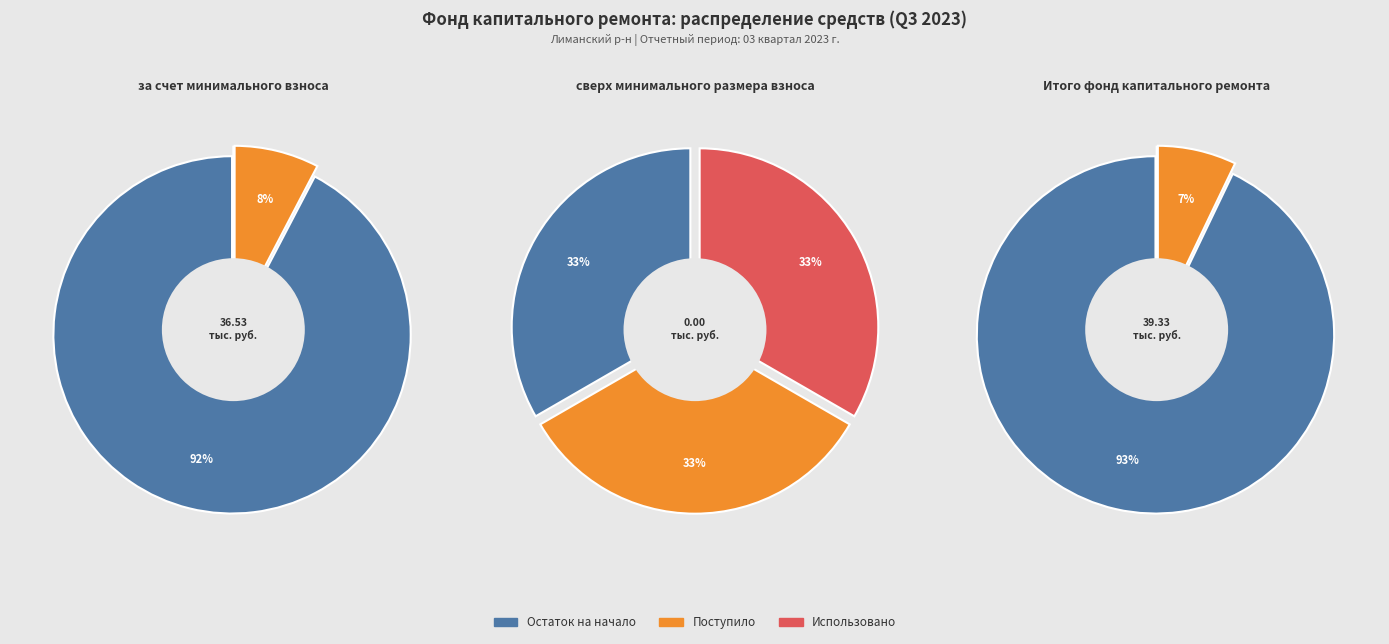

What portion of the pie excludes Использовано в отчетном периоде?

100.0%